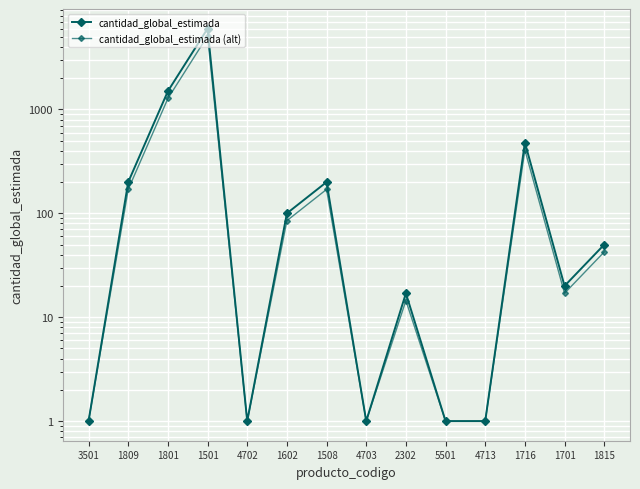

Which series has the largest range (max minus min)?

cantidad_global_estimada